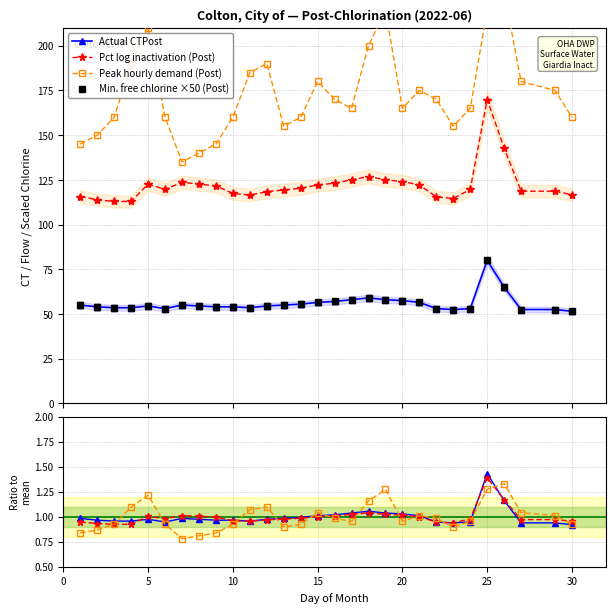

Which has a higher value, 15 or 12?

15